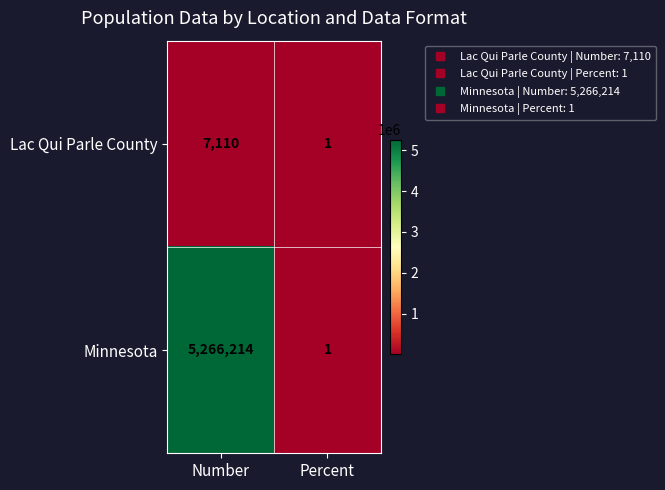

Rank the series by their maximum value, from lowest to highest.

Lac Qui Parle County, Minnesota